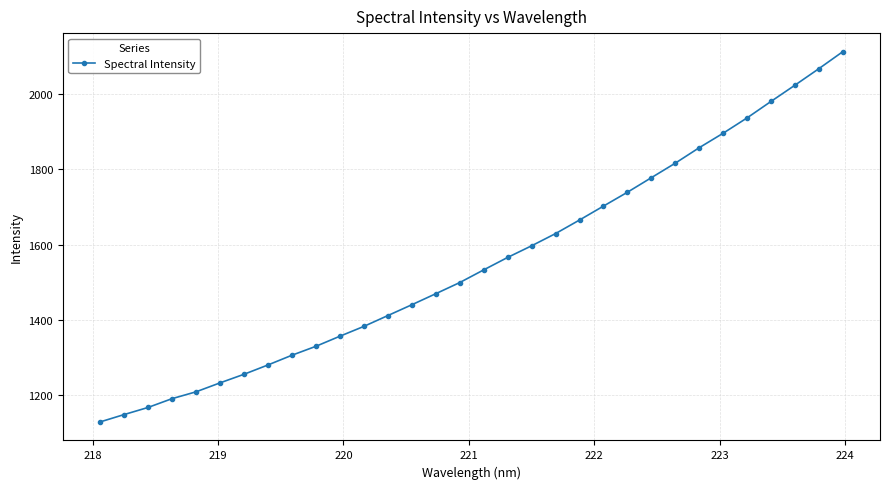

What is the maximum value shown in the chart?

2112.5